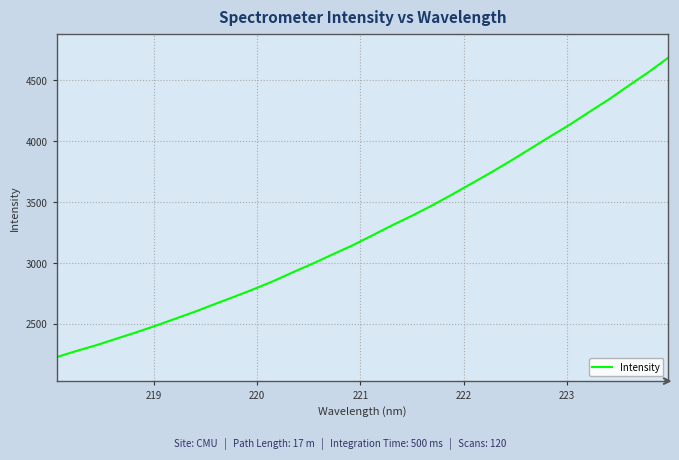

What is the minimum value shown in the chart?

2228.7